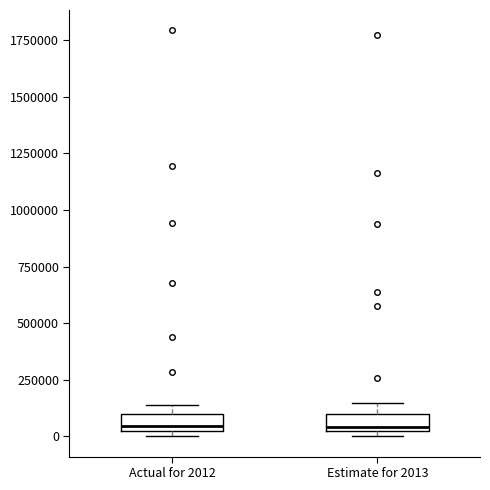

Where is the lower edge of the box for Estimate for 2013 on the y-axis? The values are not printed on the chart, so give them approximately, as read against the axis.

50000